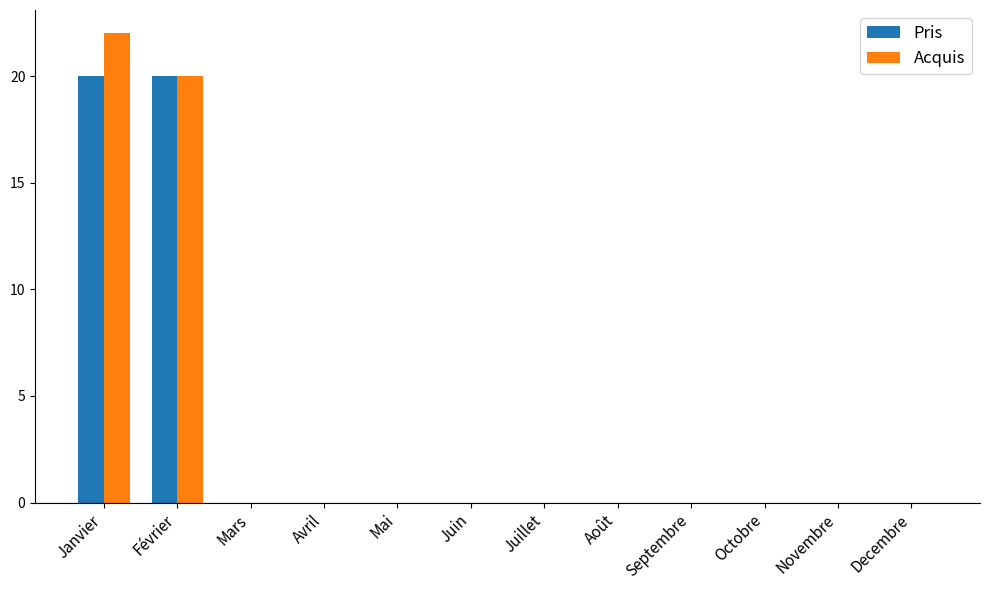

What is the sum of all Acquis values?

42